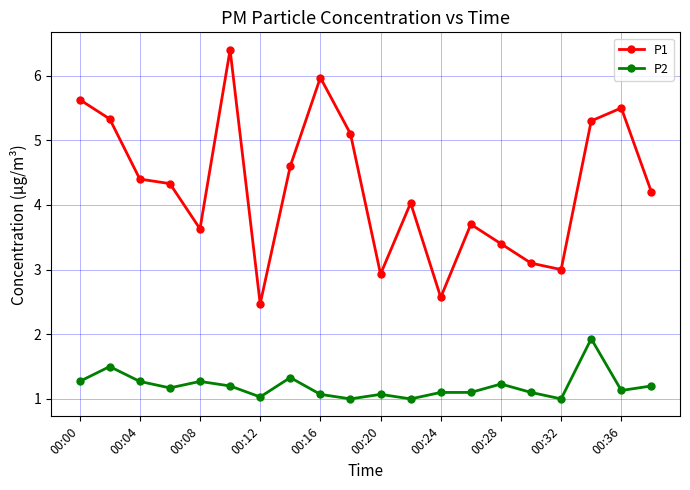

How many values in the P1 series exceed 4?

12